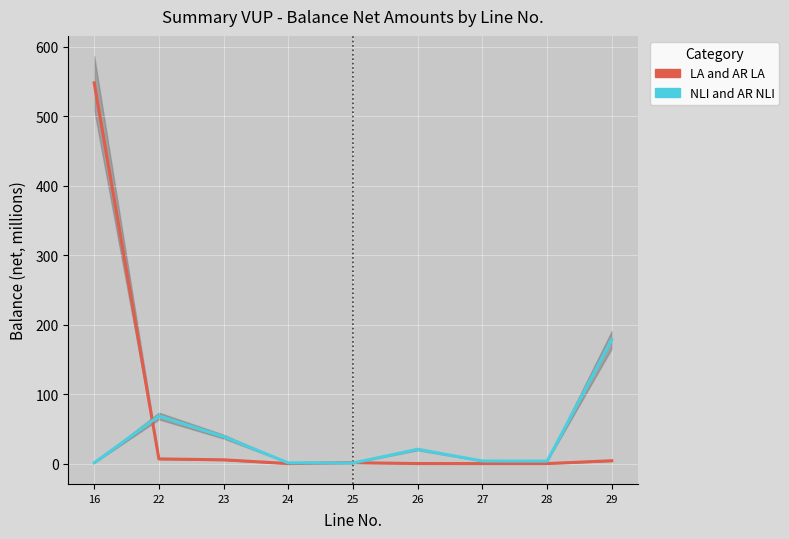

List the series in order of their overall mean, highest first.

LA and AR LA, NLI and AR NLI